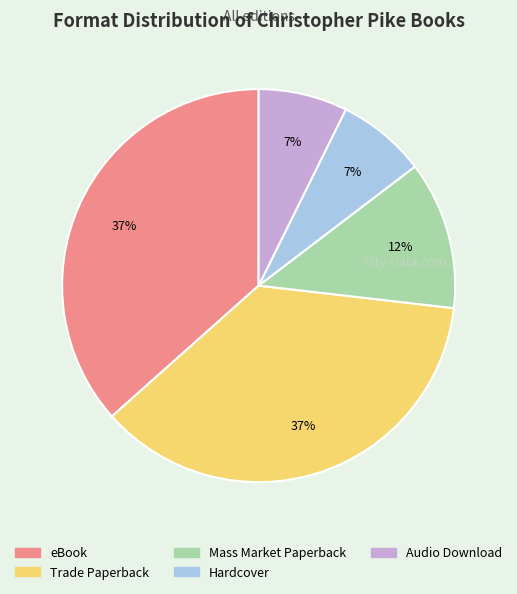

How many slices are in this pie chart?

5